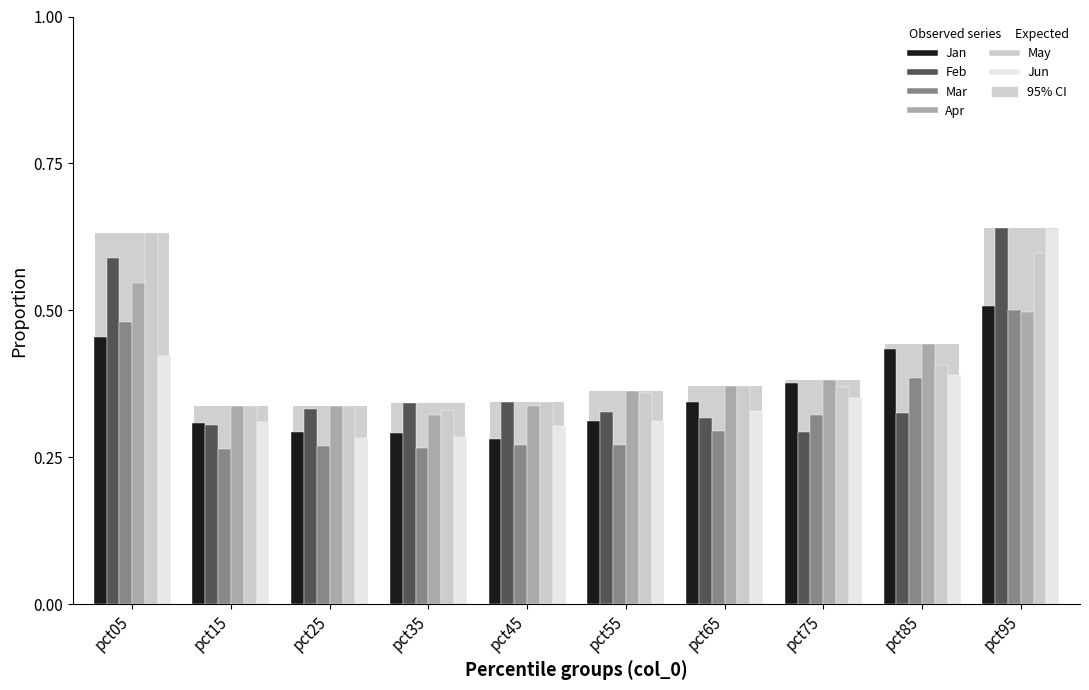

Does the chart contain stacked bars?

No